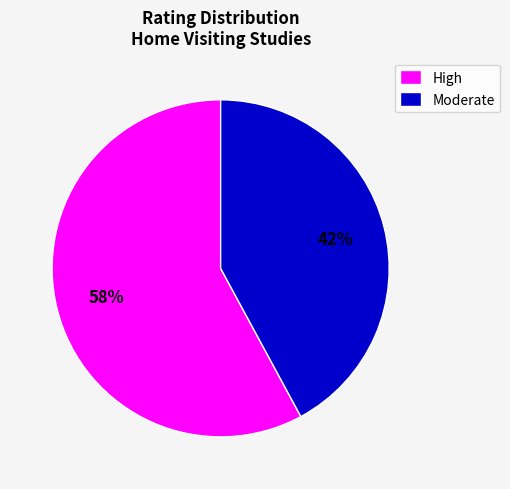

How many slices are in this pie chart?

2